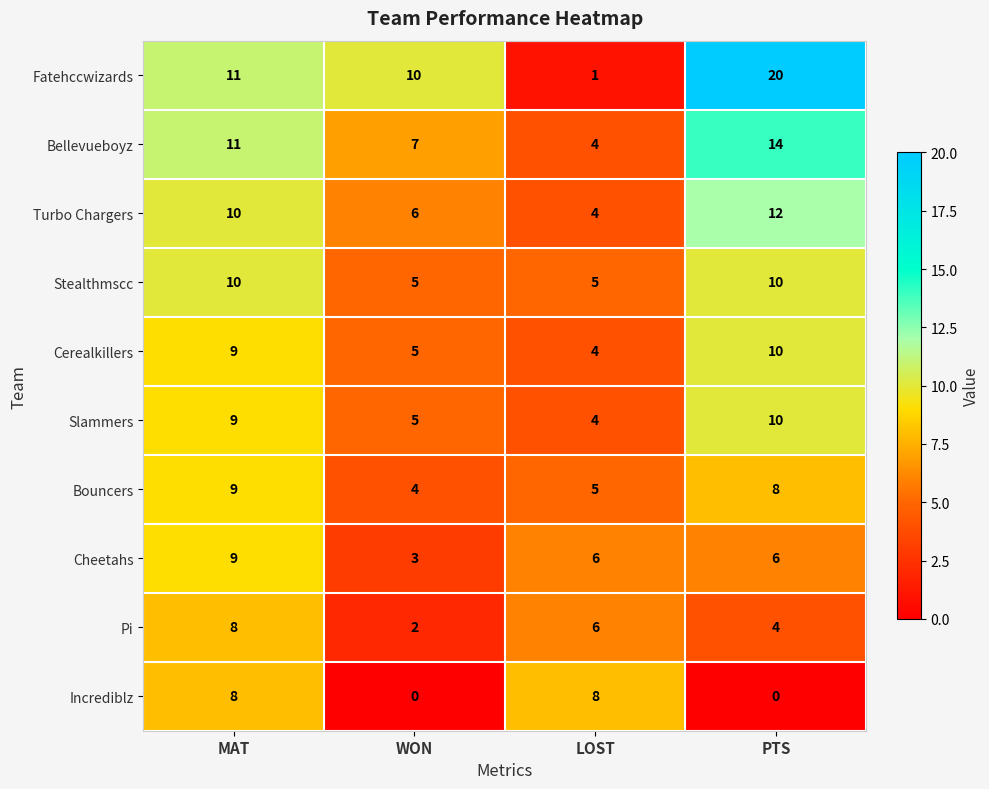

True or false: Cerealkillers has a value of 4 at LOST.

True